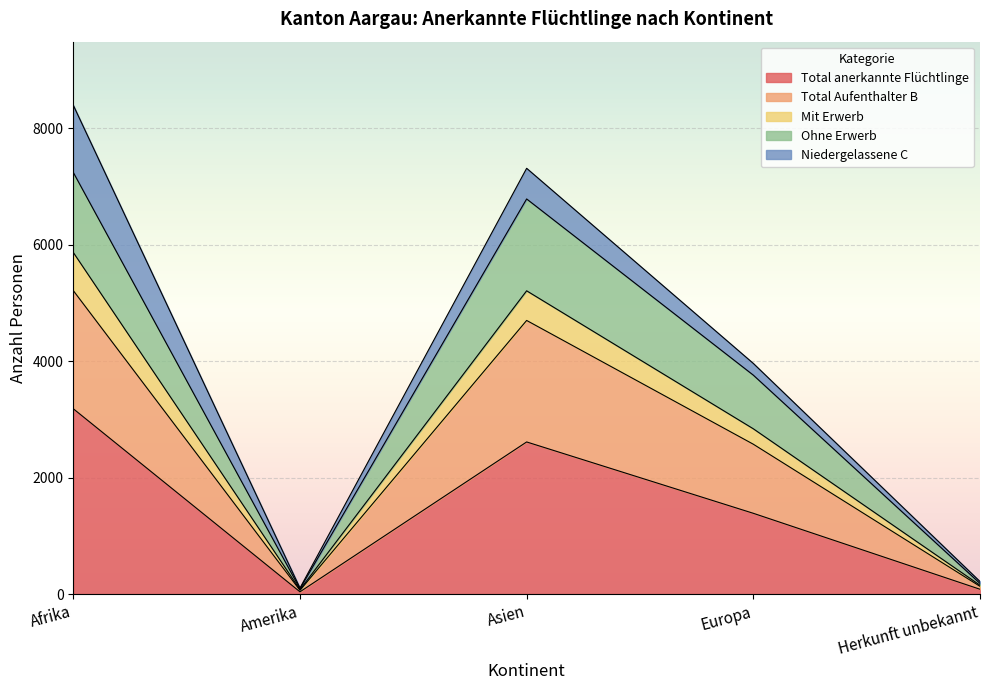

What is the label of the 3rd point from the left?

Asien